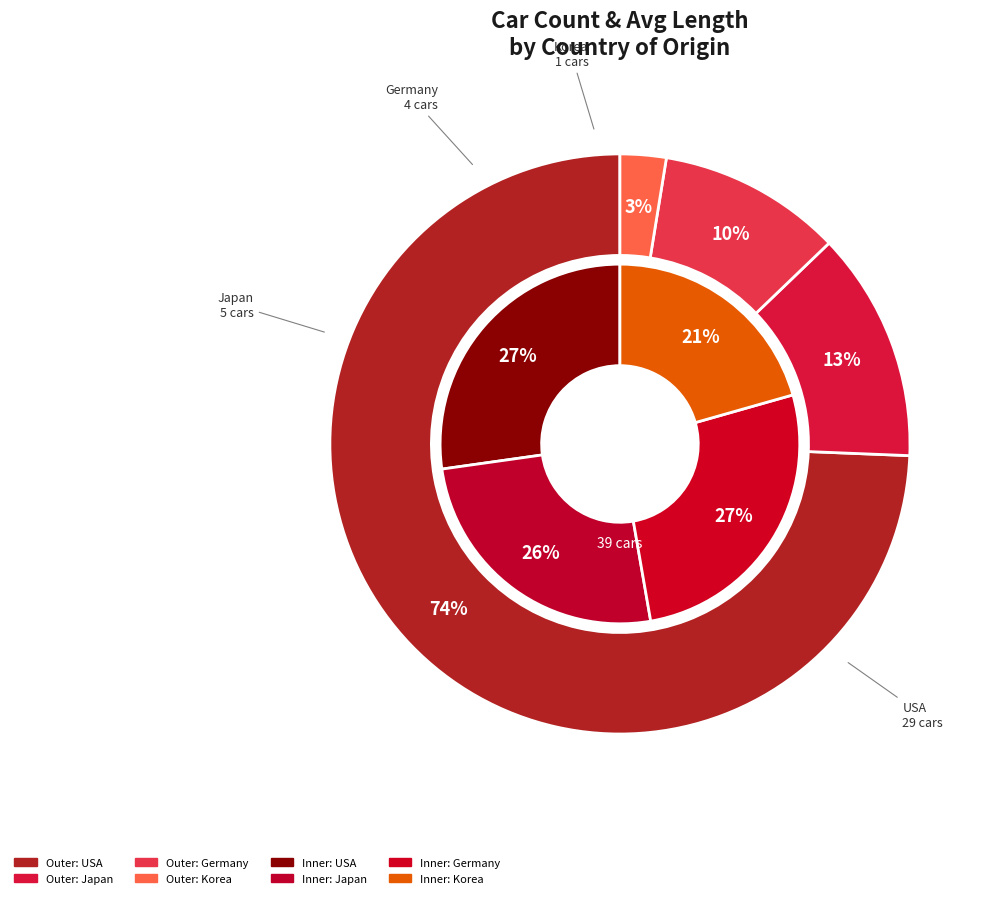

How much of the chart is everything except 4?

79.5%